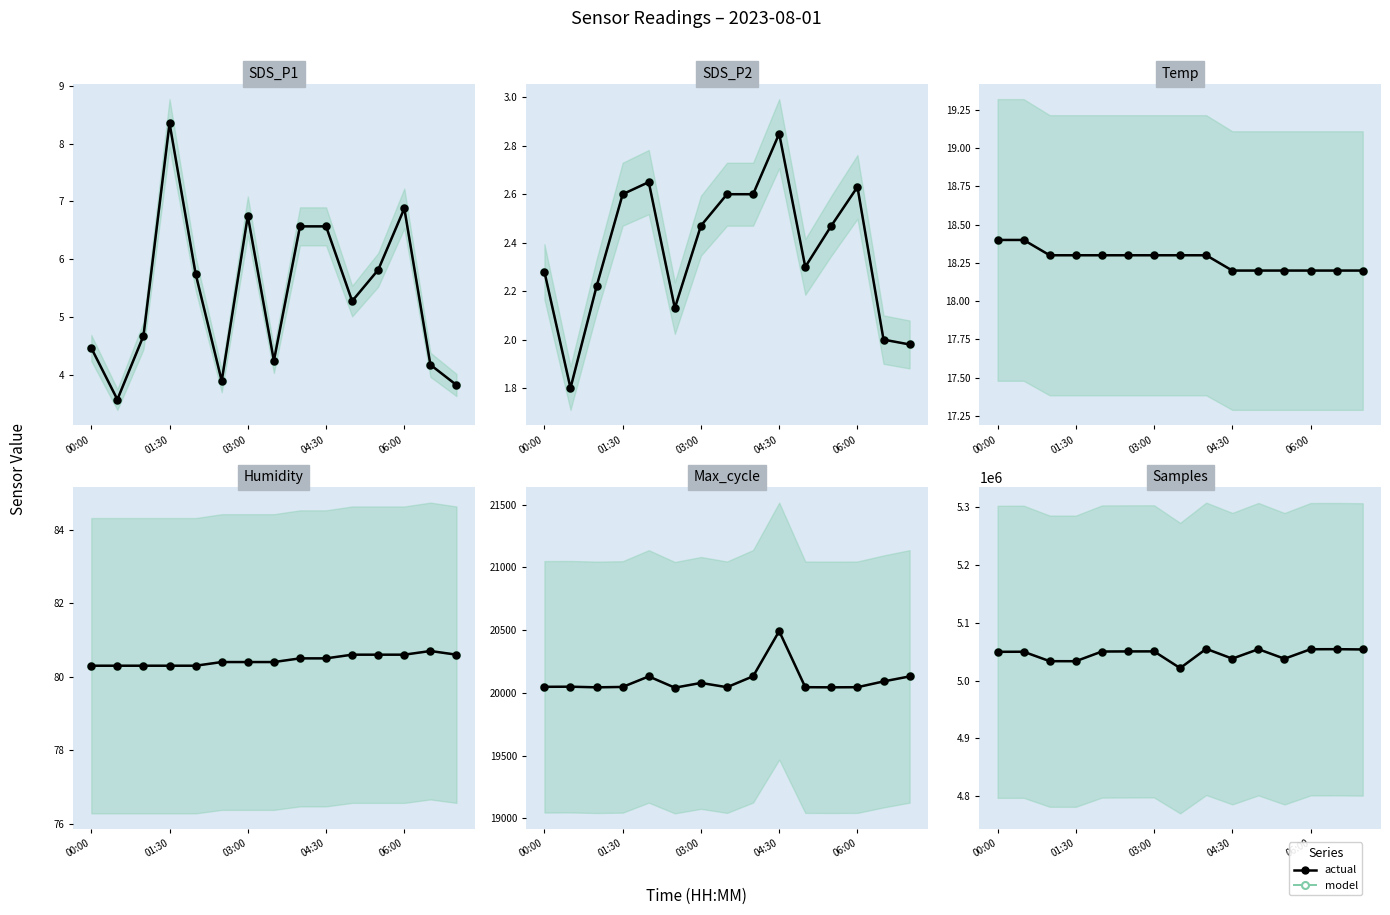

True or false: model and actual cross at least once.

False